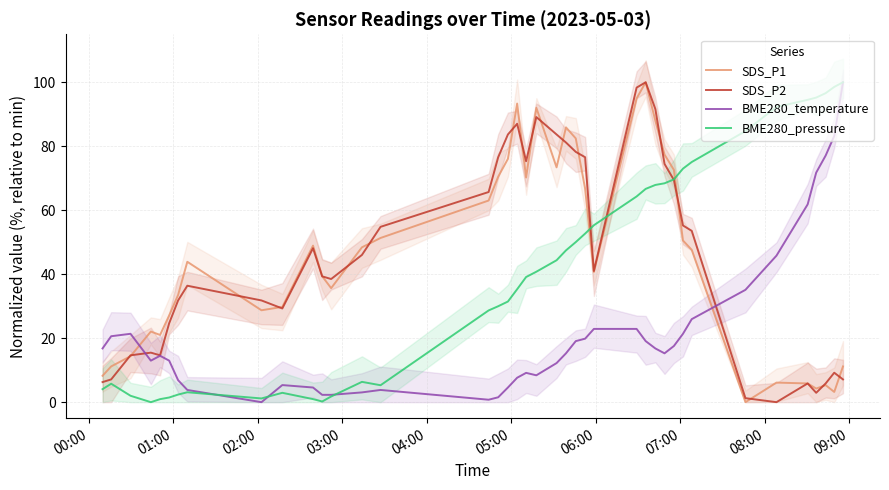

Reading right to left, transcribe all the data shown in this chart.

SDS_P1: 11.2	3.2	5.3	4.3	5.9	6.1	0.0	47.6	50.5	72.6	77.4	88.0	100.0	94.9	40.7	66.8	82.4	85.9	73.4	92.0	70.2	93.4	76.1	70.5	63.0	51.3	48.4	35.6	39.4	48.9	29.8	28.7	43.9	33.5	27.1	21.0	22.1	14.4	11.2	8.2
SDS_P2: 7.1	9.2	5.9	2.9	5.9	0.0	1.3	53.6	55.2	69.5	74.5	91.6	100.0	98.3	41.0	76.6	78.2	81.2	83.7	89.1	75.3	87.0	83.7	76.6	65.7	54.8	46.0	38.5	39.3	48.1	29.3	31.8	36.4	31.8	24.7	14.6	15.5	14.6	7.1	6.3
BME280_temperature: 100.0	83.2	77.1	71.8	61.8	45.8	35.1	26.0	21.4	17.6	15.3	16.8	19.1	22.9	22.9	19.8	19.1	15.3	12.2	8.4	9.2	7.6	4.6	1.5	0.8	3.8	3.1	2.3	2.3	4.6	5.3	0.0	3.8	6.9	13.0	14.5	13.0	21.4	20.6	16.8
BME280_pressure: 100.0	98.5	96.6	95.2	94.5	92.3	84.7	75.1	73.0	69.6	68.4	67.9	66.7	64.3	55.3	52.7	50.0	47.4	44.4	40.8	39.1	35.3	31.5	30.0	28.7	5.3	6.3	1.8	0.2	1.0	2.9	1.2	3.1	2.4	1.5	0.9	0.0	2.0	5.8	4.1